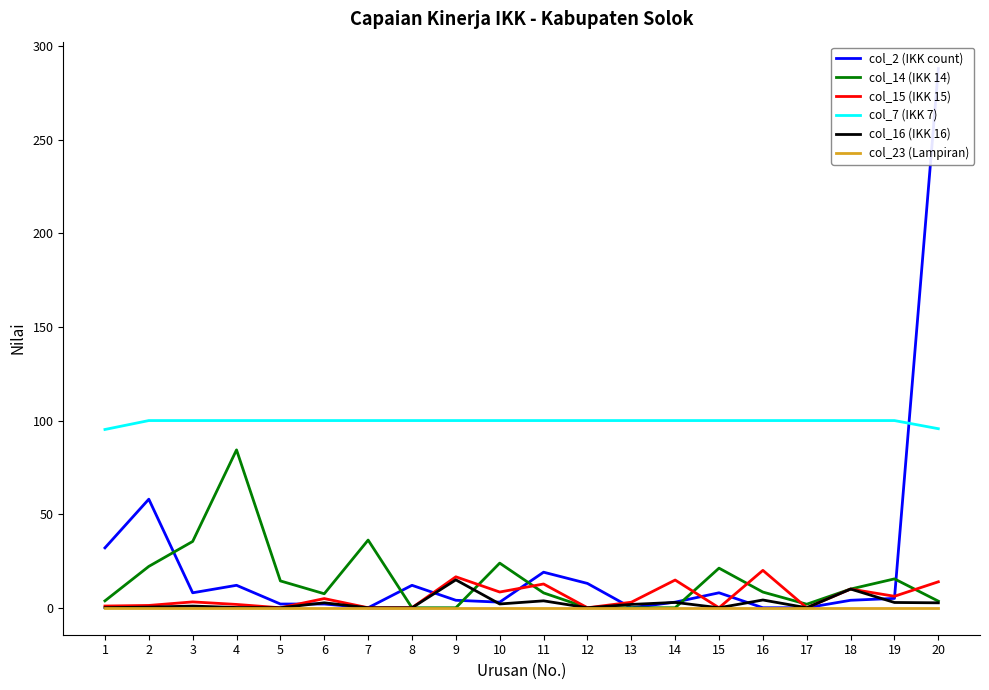

What is the value of the col_7 (IKK 7) point at the 8th from the left?

100.0